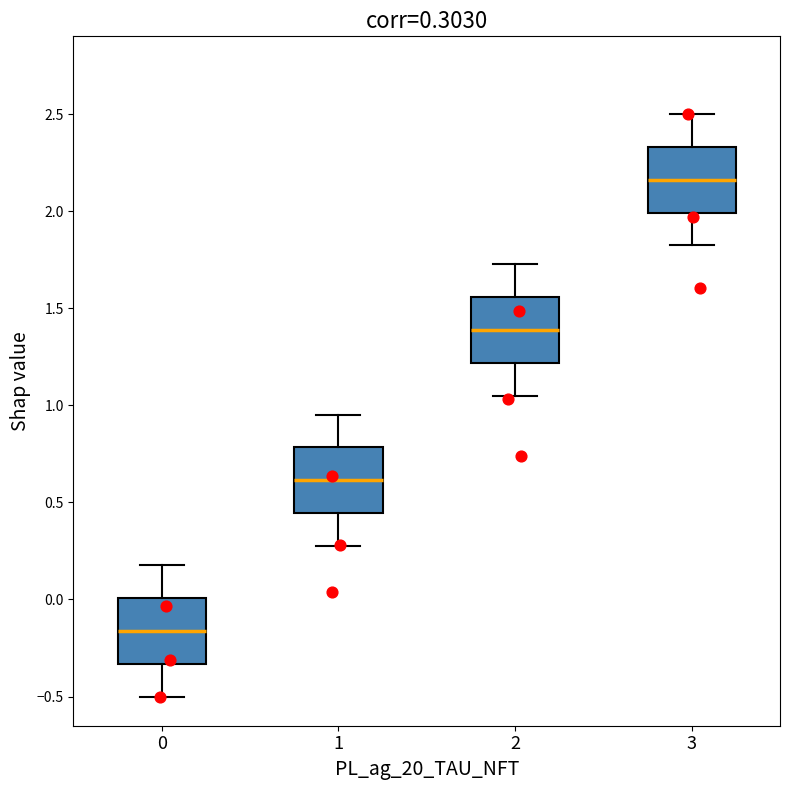

Which box's median line is the highest?

3